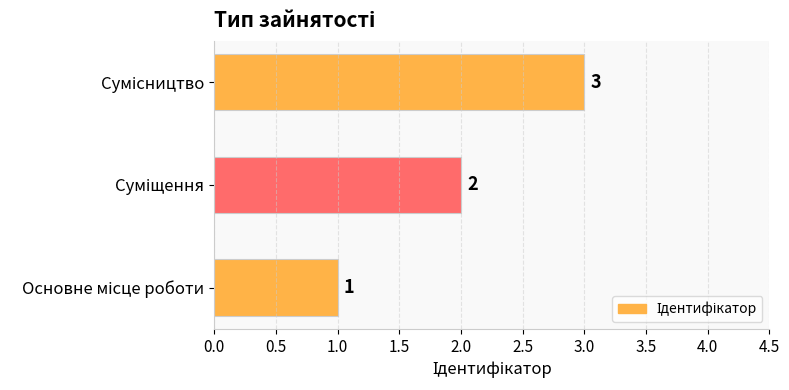

How many bars are there in total?

3